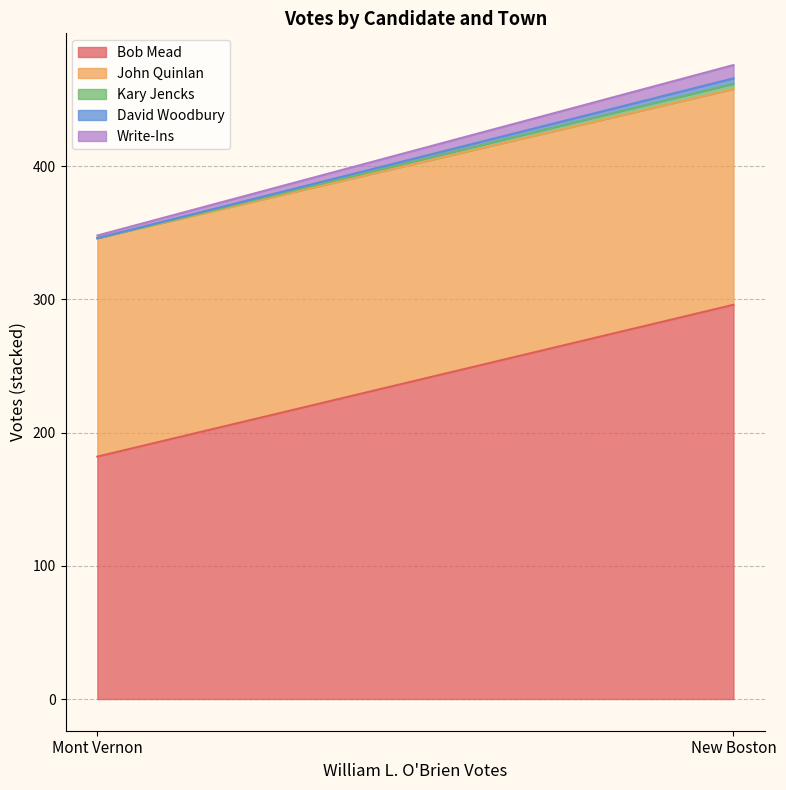

What is the label of the 2nd point from the left?

New Boston